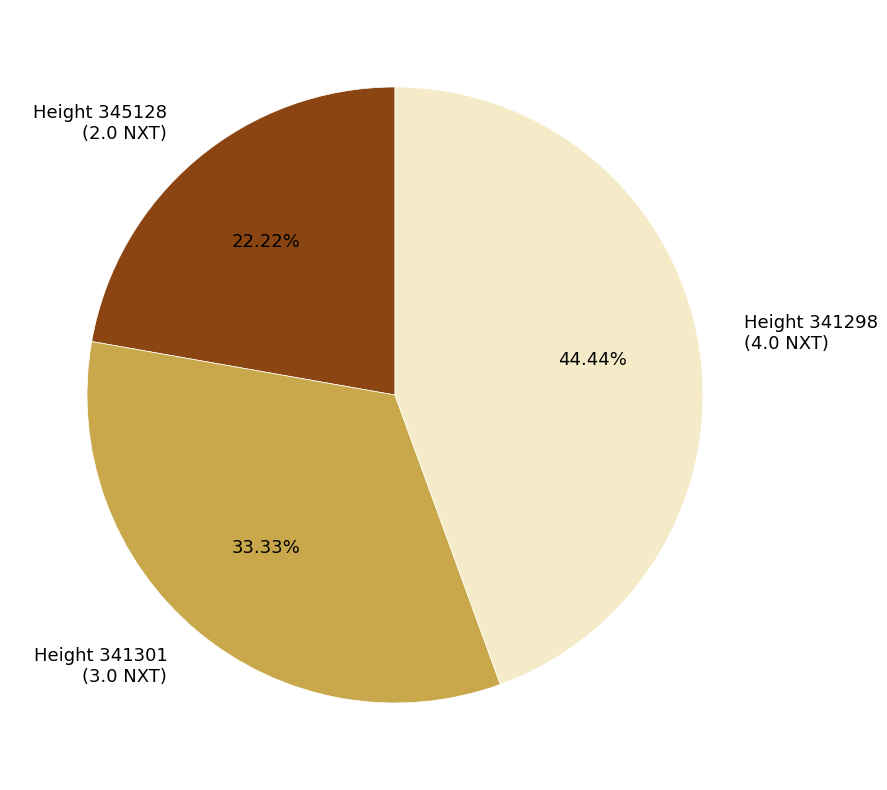

Which has a higher value, Height 341301 (3.0 NXT) or Height 341298 (4.0 NXT)?

Height 341298 (4.0 NXT)